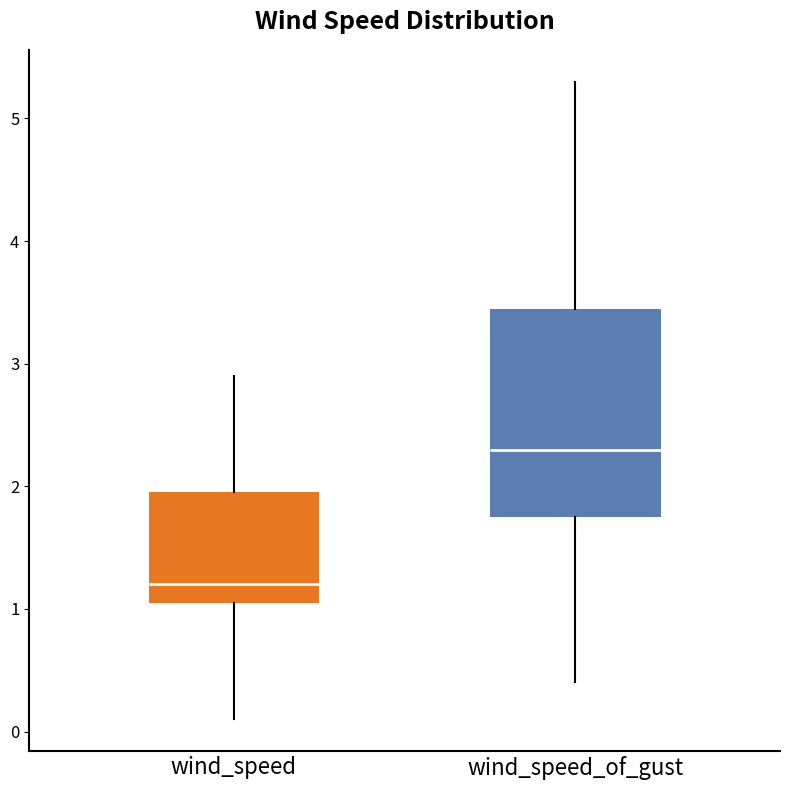

Where is the lower edge of the box for wind_speed_of_gust on the y-axis? The values are not printed on the chart, so give them approximately, as read against the axis.

1.8